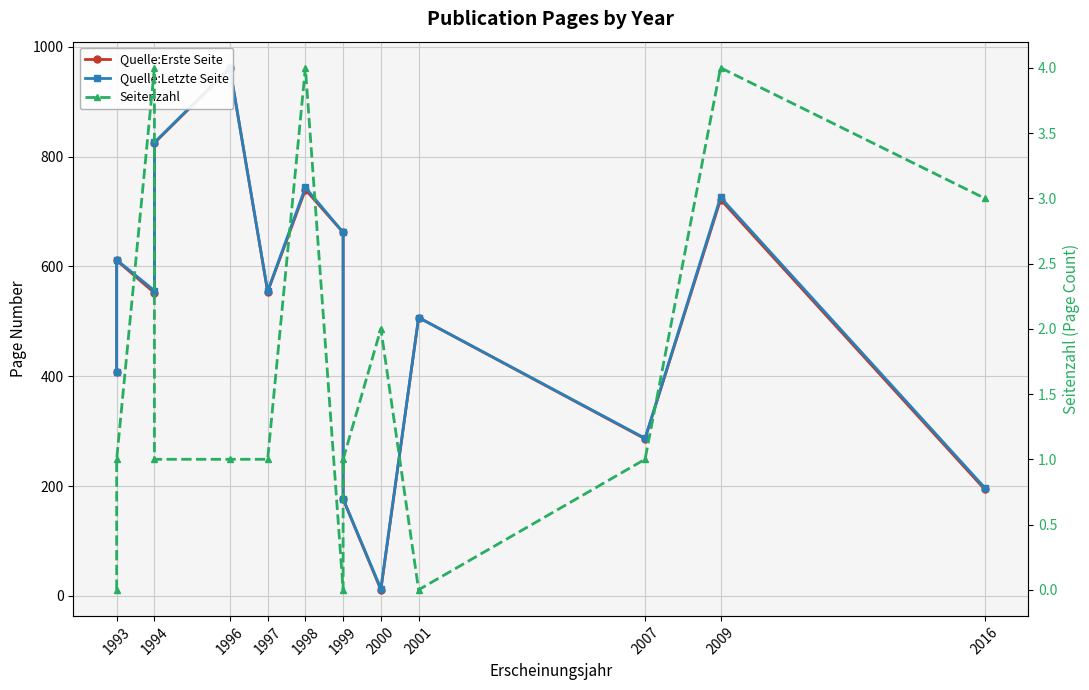

Is the value of Seitenzahl at 1999 greater than the value of Quelle:Erste Seite at 1996?

No